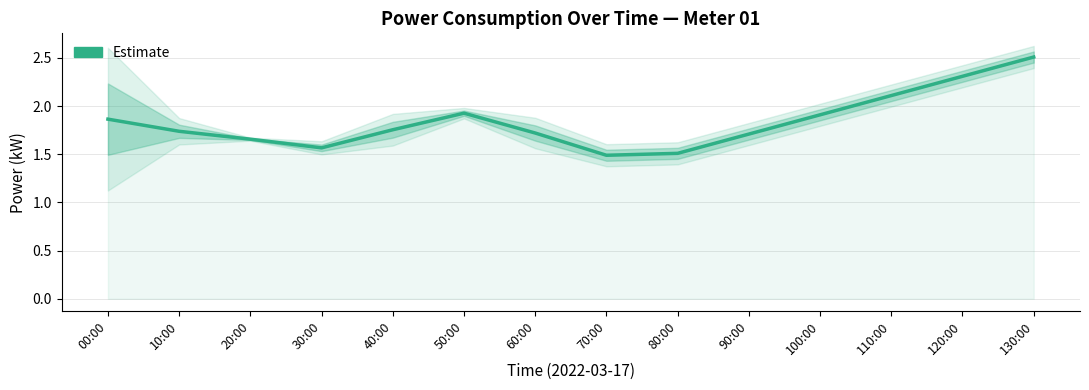

At which label is the value closest to 2?

50:00